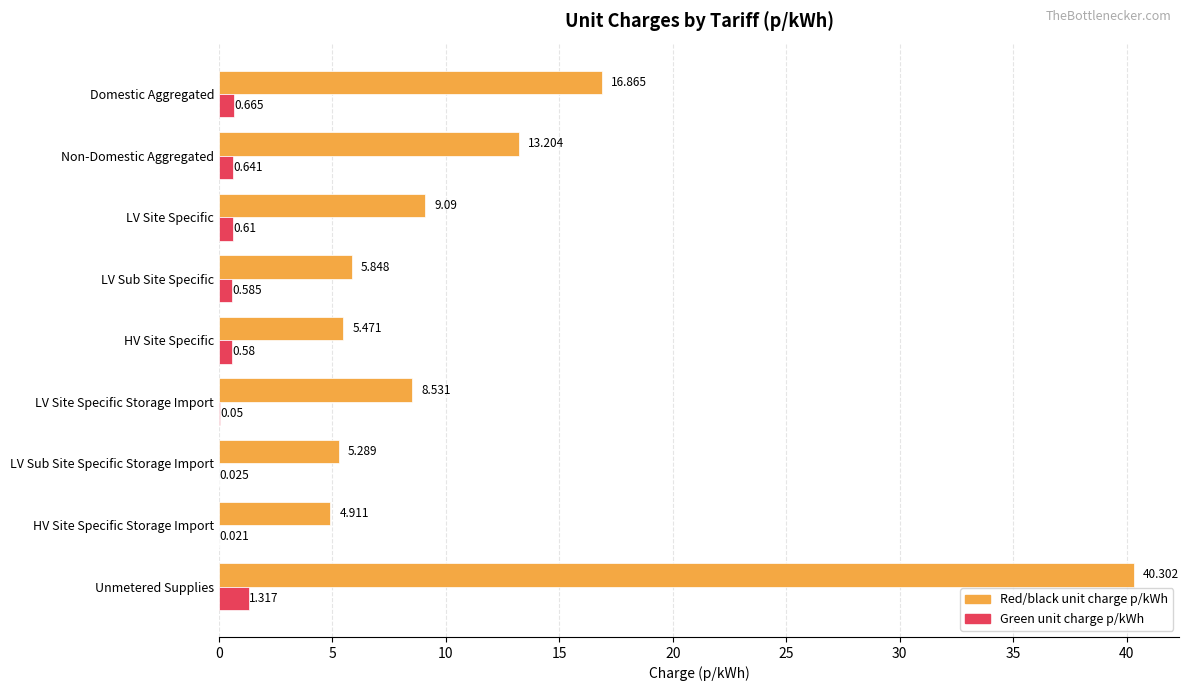

Between HV Site Specific Storage Import and Unmetered Supplies, which series saw the biggest shift?

Red/black unit charge p/kWh